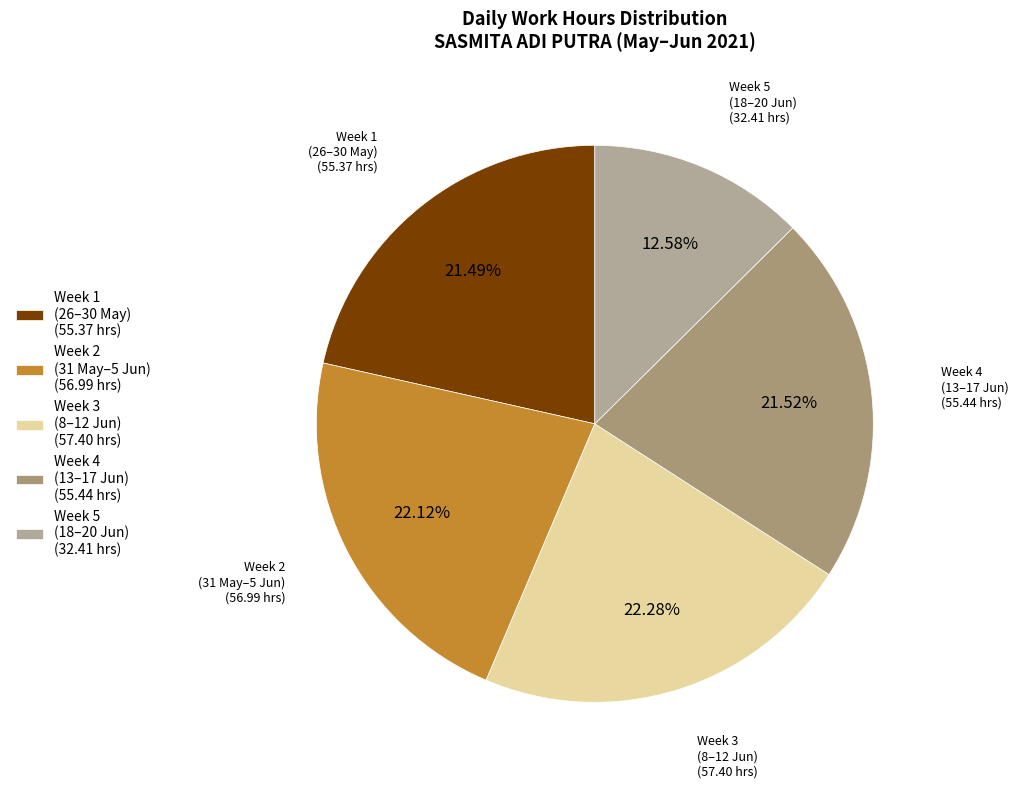

Combined, do Week 5 (18–20 Jun) (32.41 hrs) and Week 2 (31 May–5 Jun) (56.99 hrs) account for over 50%?

No